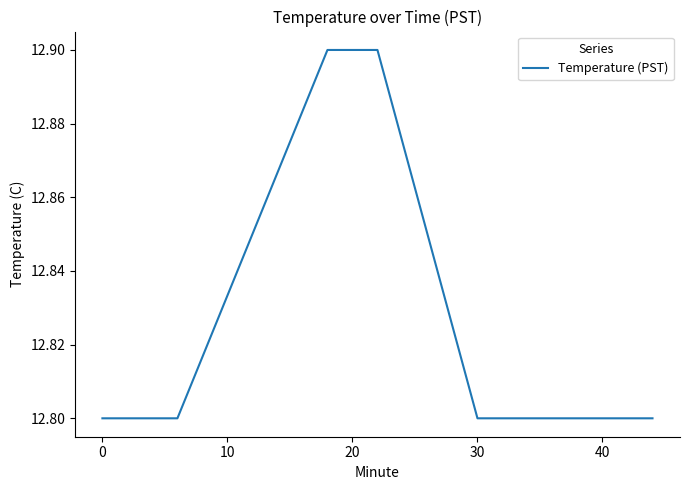

What is the smallest value displayed?

12.8